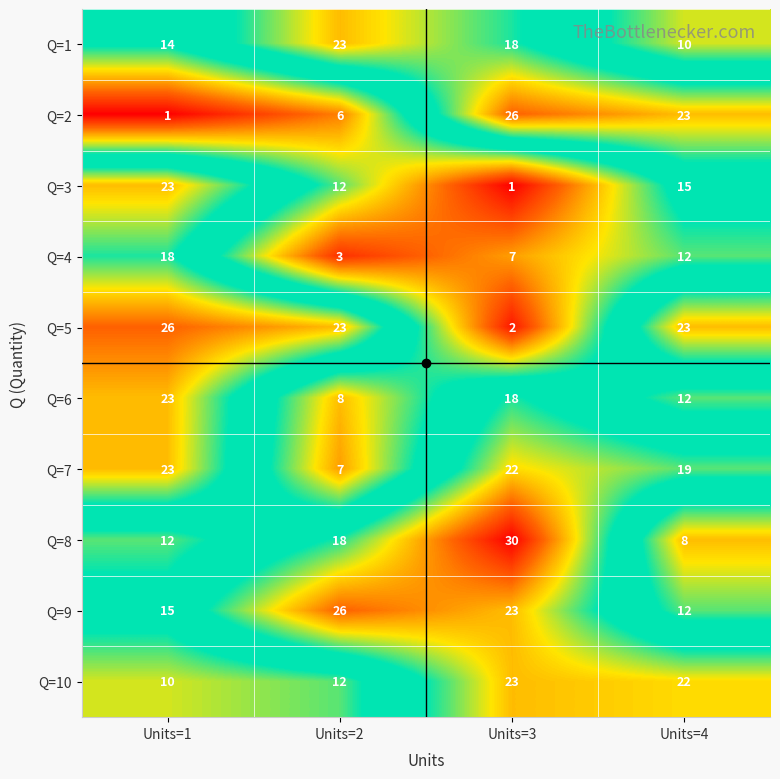

Between Units=2 and Units=3, which series saw the biggest shift?

Q=5